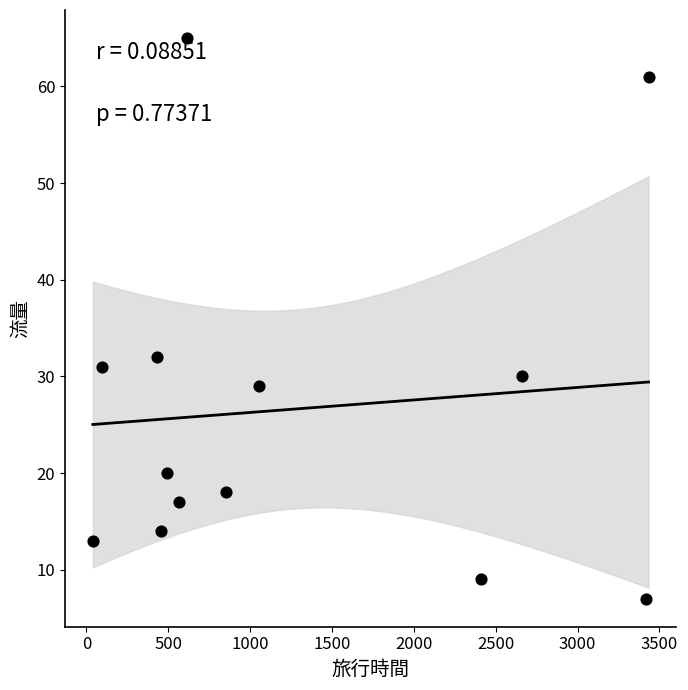

What Y value in the scatter plot is closest to 36?

32